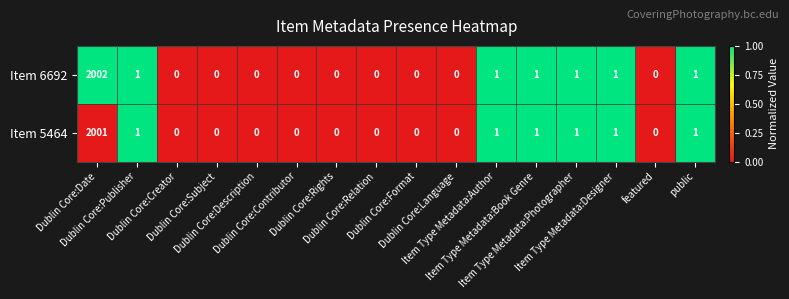

Which series has the largest range (max minus min)?

Item 6692